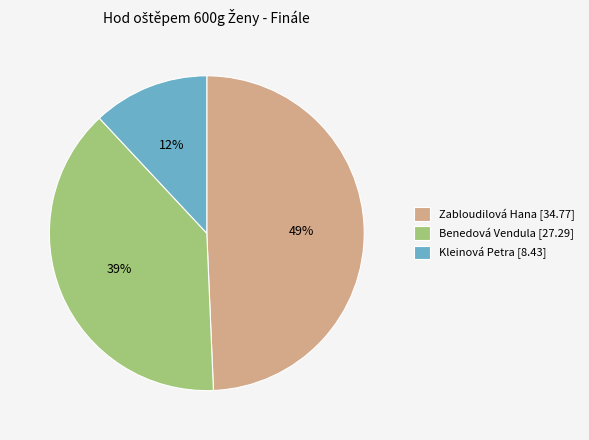

Which category has the biggest portion of the pie?

Zabloudilová Hana